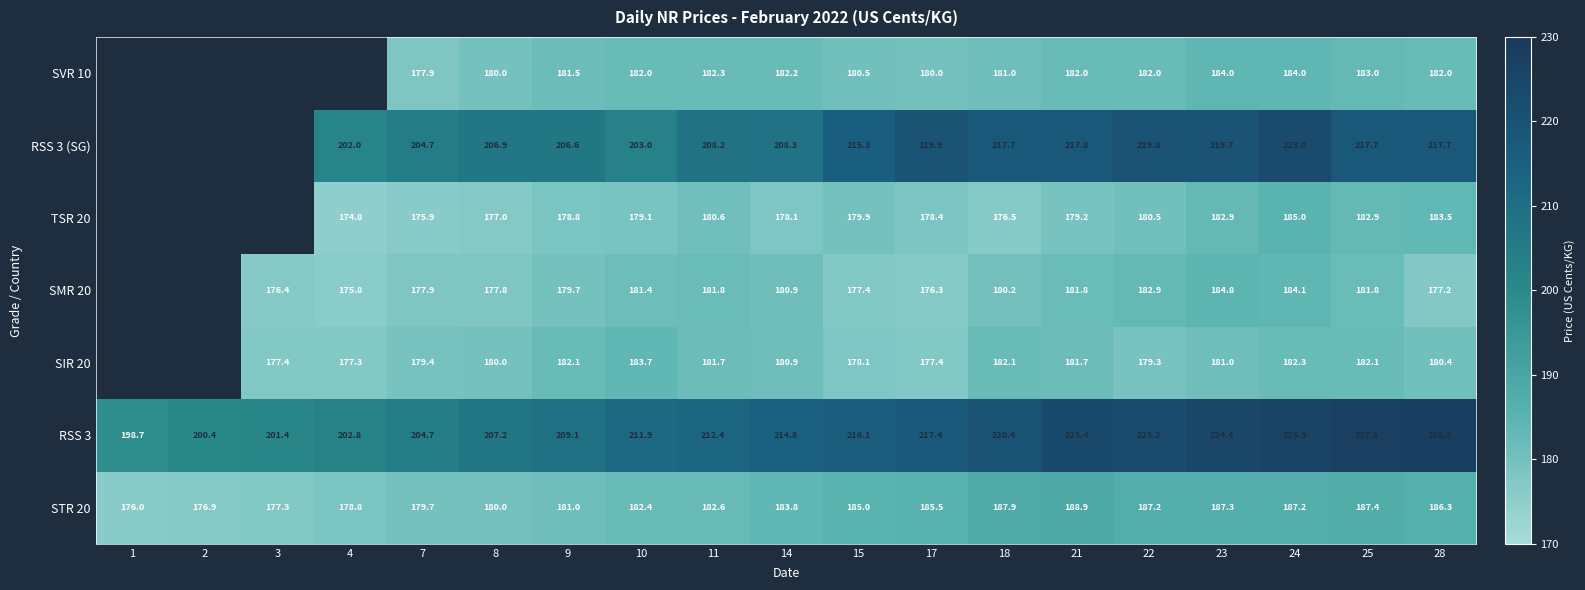

The value of SIR 20 at 18 is 274.5. True or false?

False